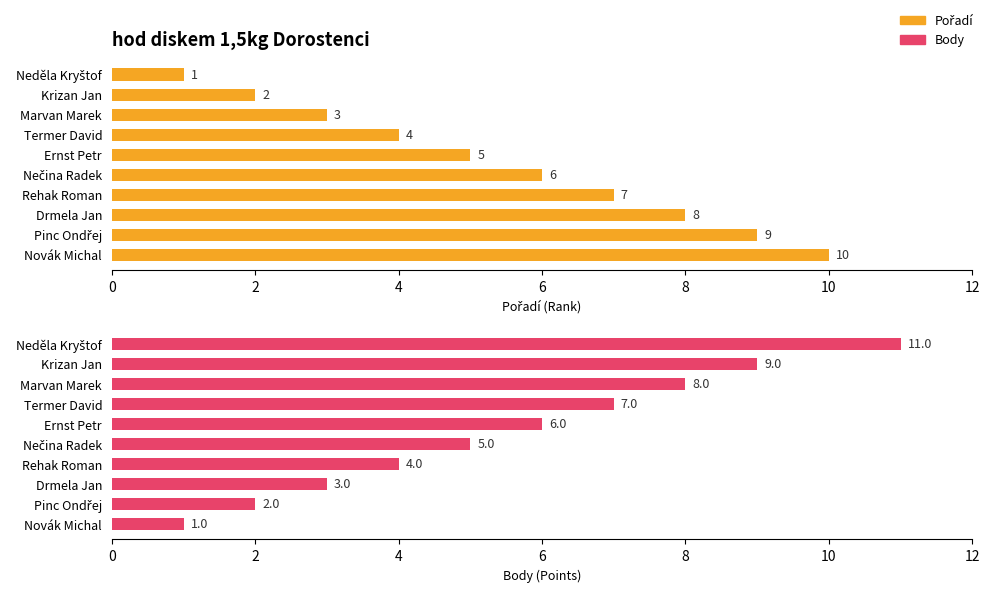

How many categories are shown in the chart?

10